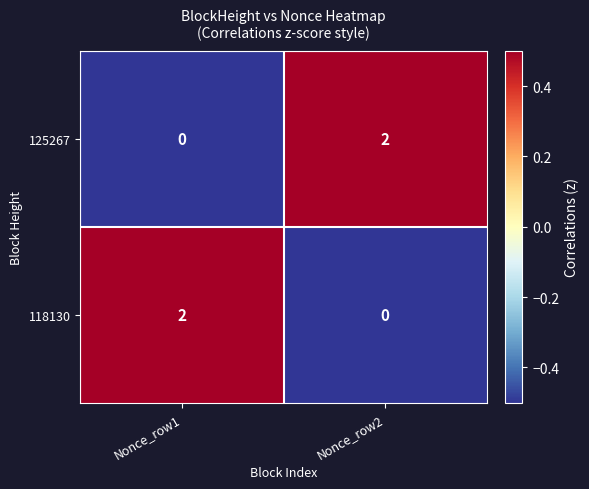

Rank the series at Nonce_row1 from lowest to highest value.

125267, 118130